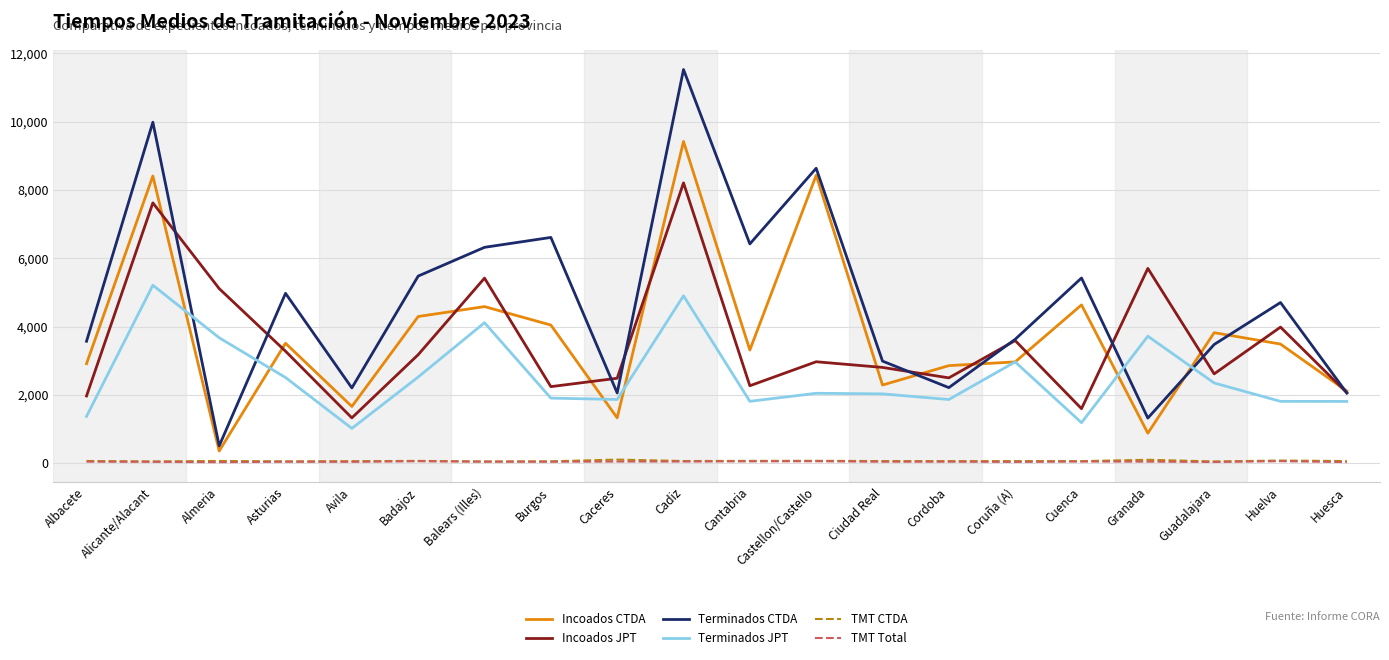

True or false: TMT CTDA and Incoados CTDA intersect in this chart.

False